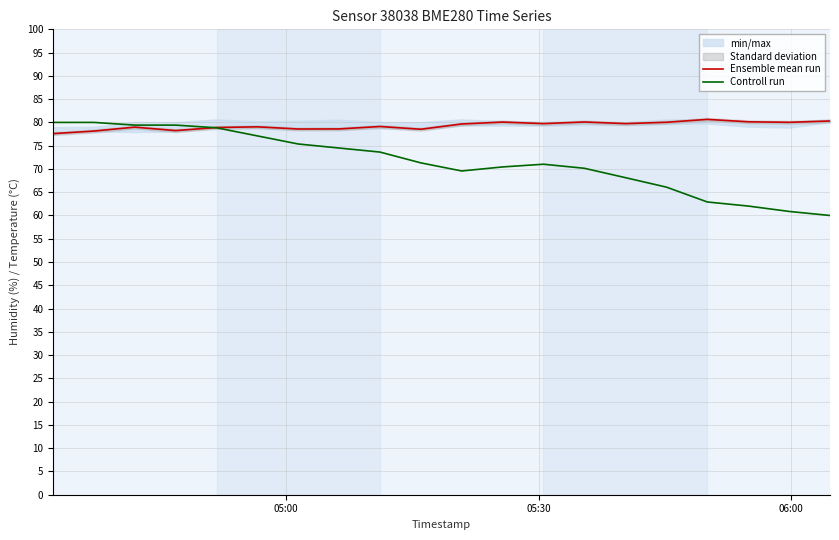

Which series has the widest spread of values?

Controll run